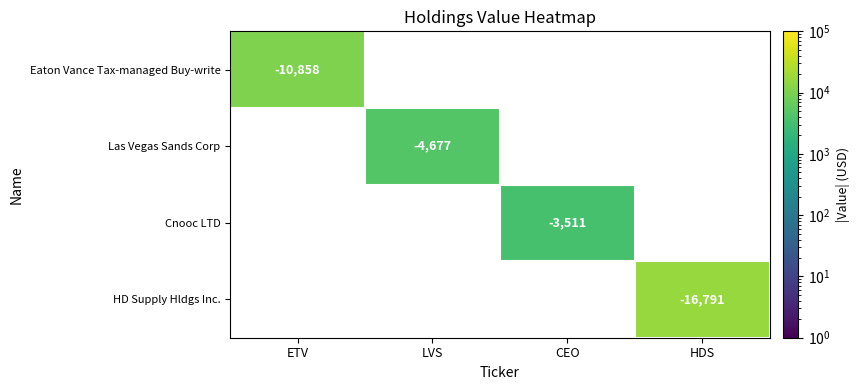

The value of Las Vegas Sands Corp at LVS is -4677. True or false?

True